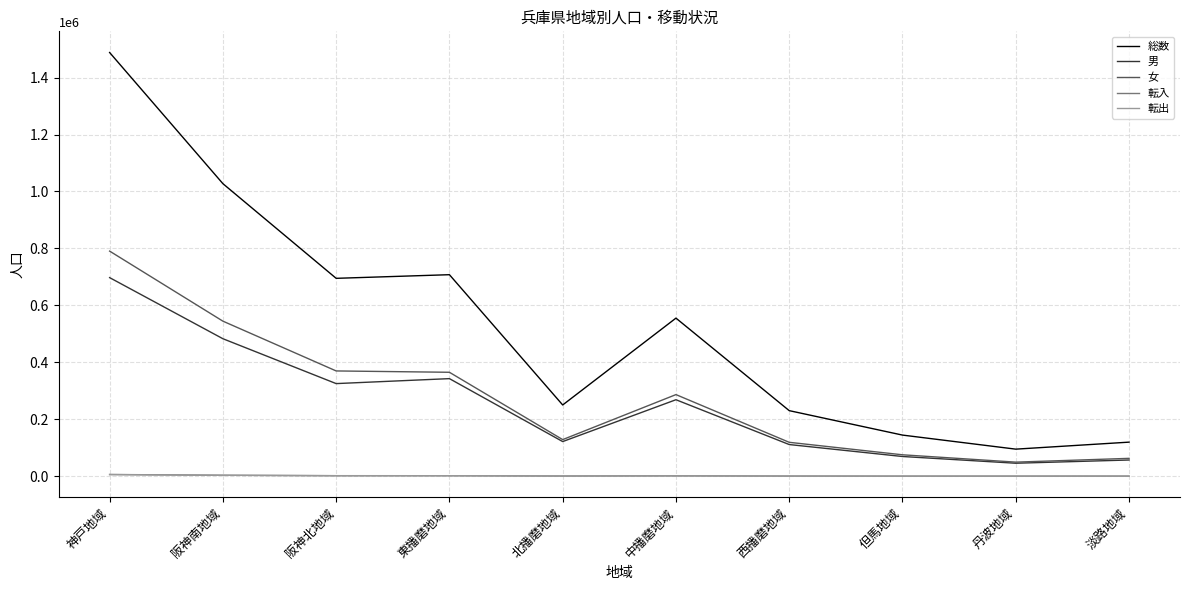

At which category does the chart reach its peak across all series?

神戸地域